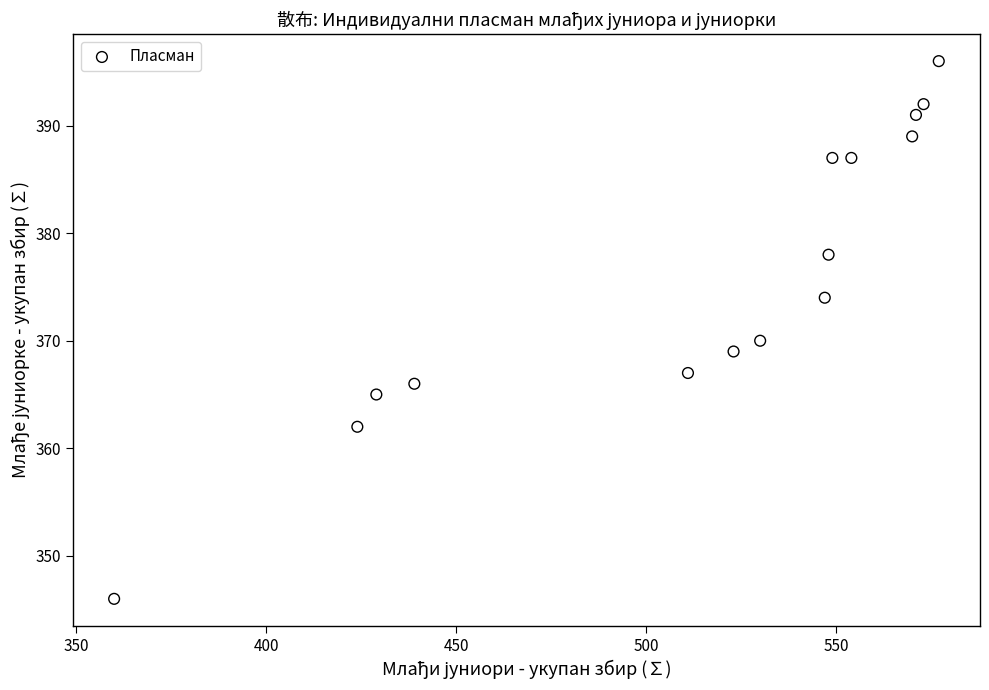

What is the range of Y values (max minus min)?

50